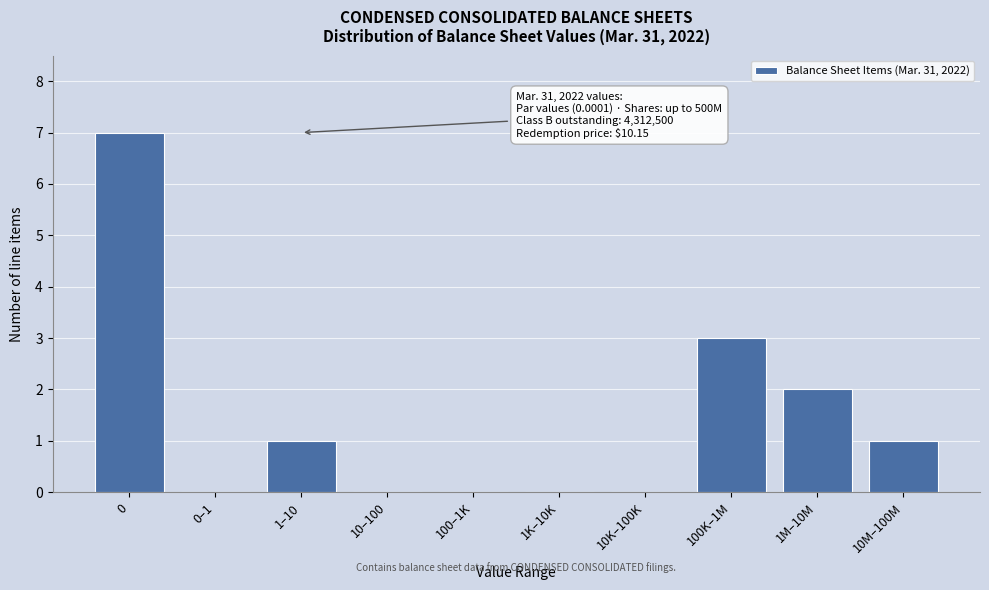

Reading right to left, list all the values displayed in this chart.

10M–100M=1	1M–10M=2	100K–1M=3	10K–100K=0	1K–10K=0	100–1K=0	10–100=0	1–10=1	0–1=0	0=7